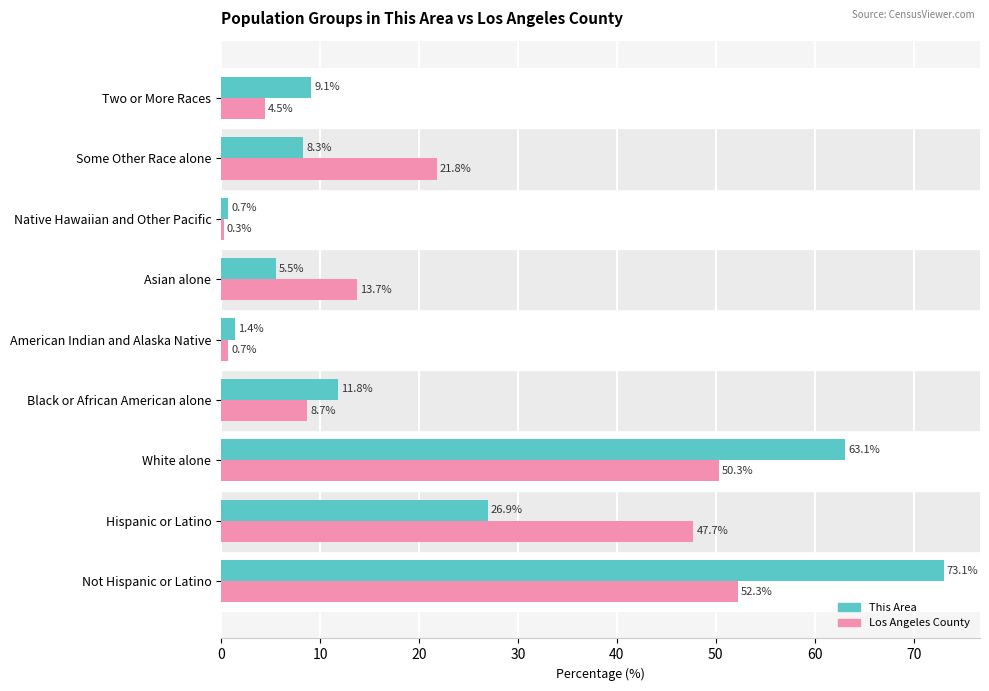

Which series has the largest range (max minus min)?

This Area